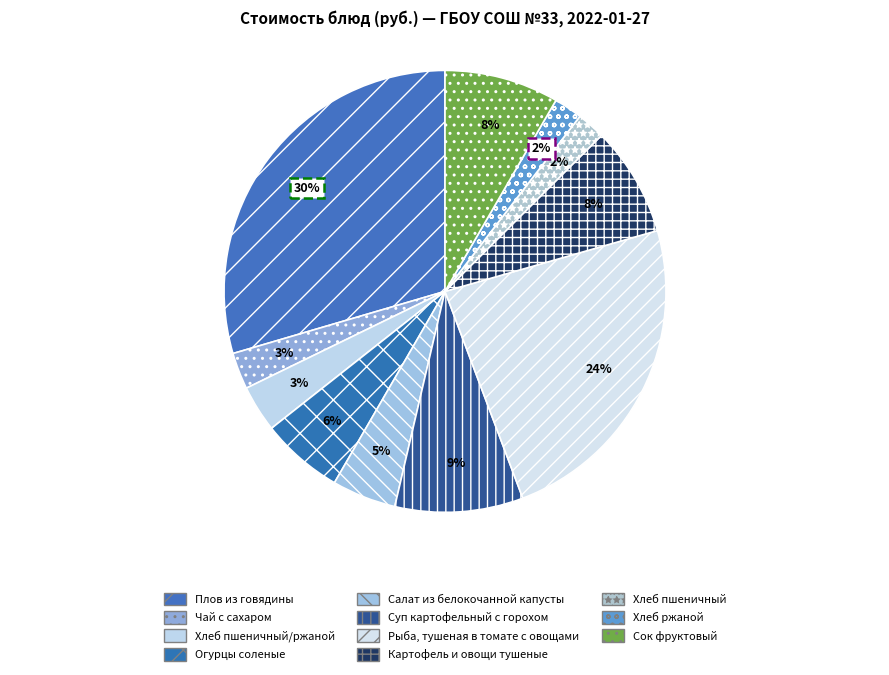

Which slice is the largest?

Плов из говядины